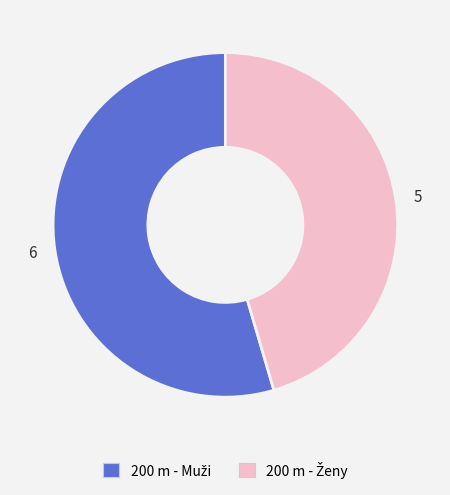

How many slices are in this pie chart?

2